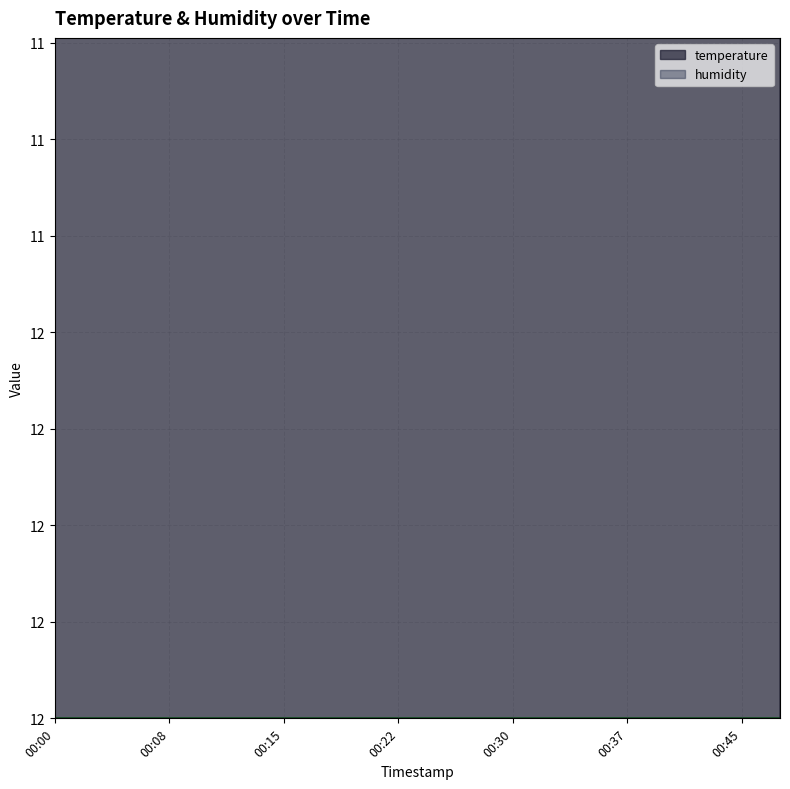

What is the difference between the values at 00:27 and 00:45?

0.2